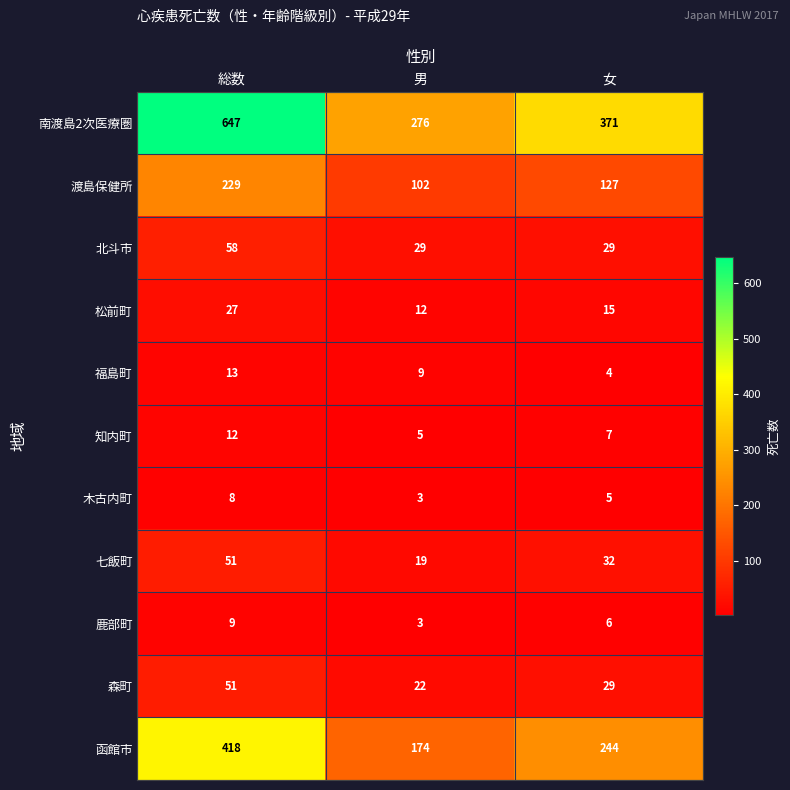

The value of 木古内町 at 女 is 3. True or false?

False